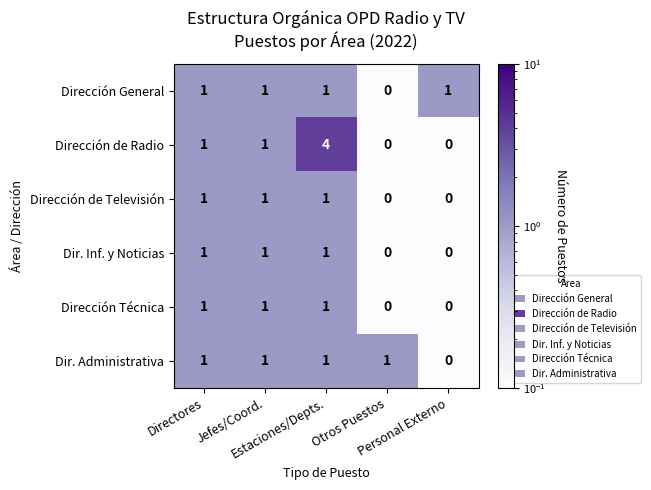

How many Dir. Inf. y Noticias values are between 0 and 1?

5